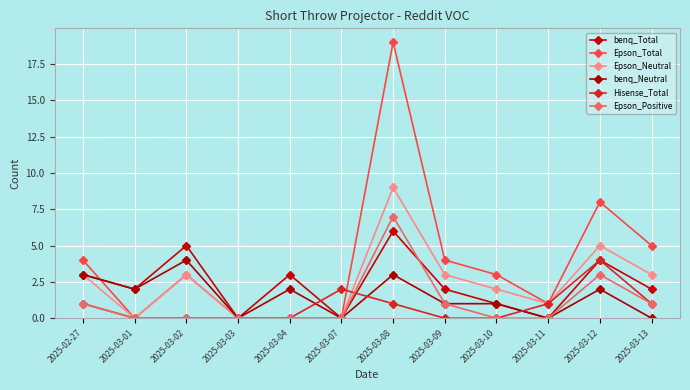

True or false: Epson_Neutral and Epson_Total intersect in this chart.

False